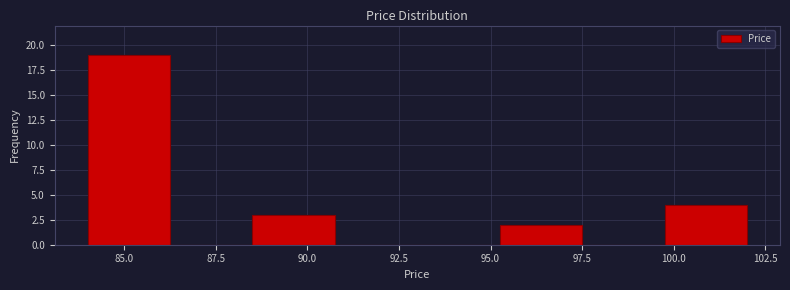

Reading left to right, list every bar in this chart as the range it spans on the x-axis followed by its height. Neither the bar edges nor the heights are printed on the chart, so give them approximately, as read against the axes.

84.00 to 86.25: 19
86.25 to 88.50: 0
88.50 to 90.75: 3
90.75 to 93.00: 0
93.00 to 95.25: 0
95.25 to 97.50: 2
97.50 to 99.75: 0
99.75 to 102.00: 4